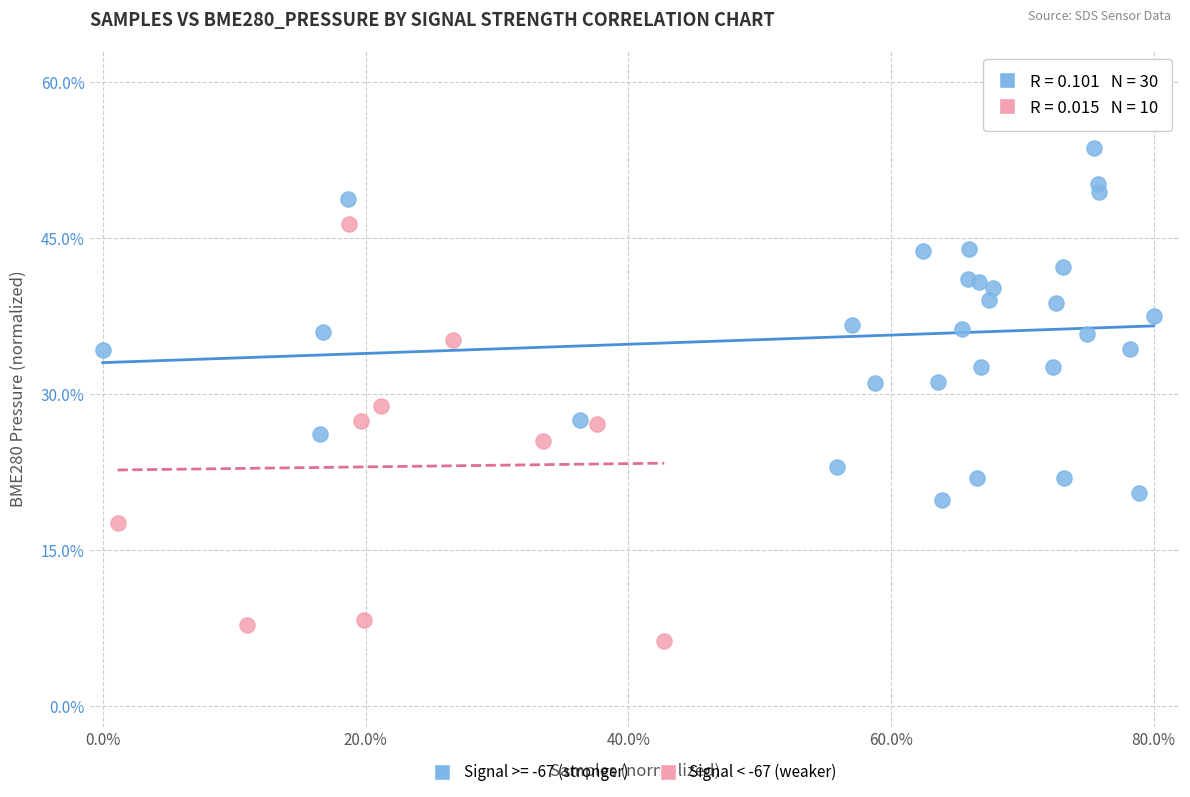

Which series has the widest spread of Y values?

Signal < -67 (weaker)